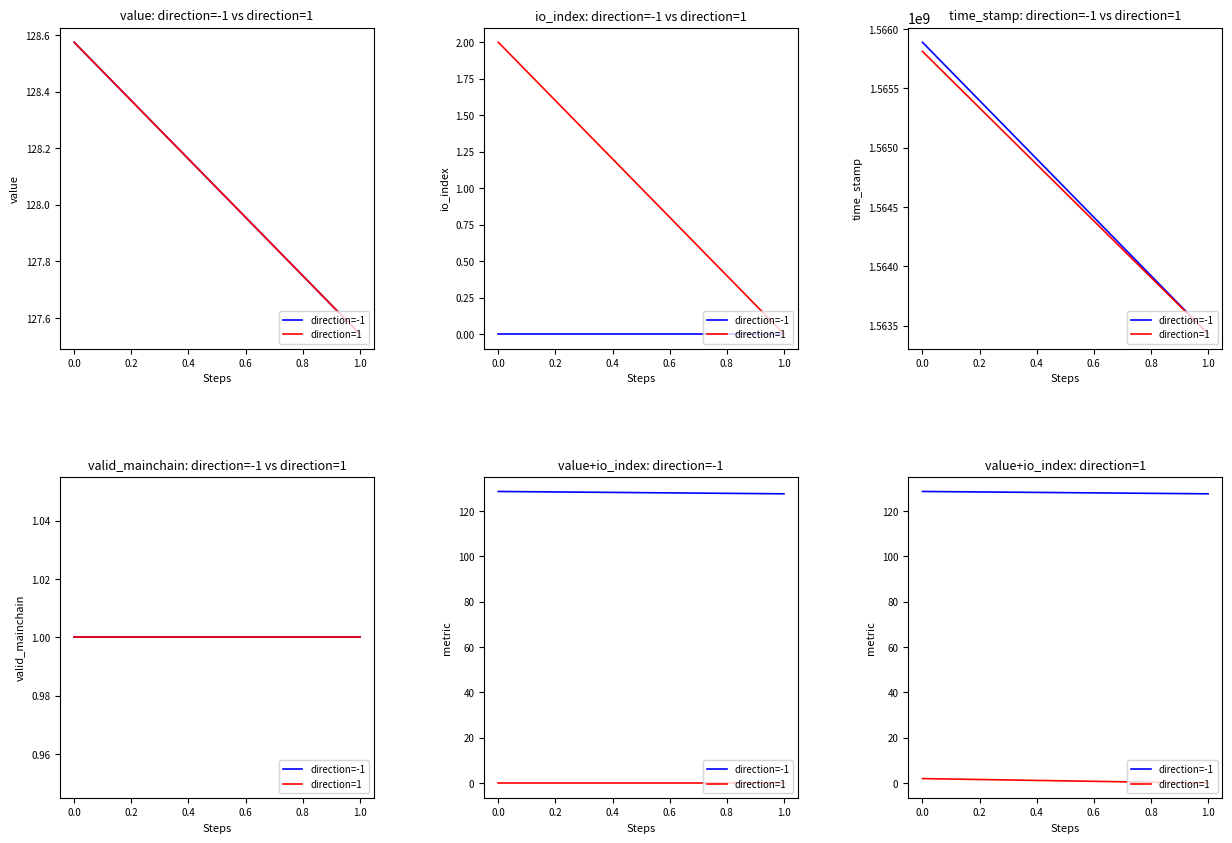

Which series has the largest total across all categories?

direction=-1